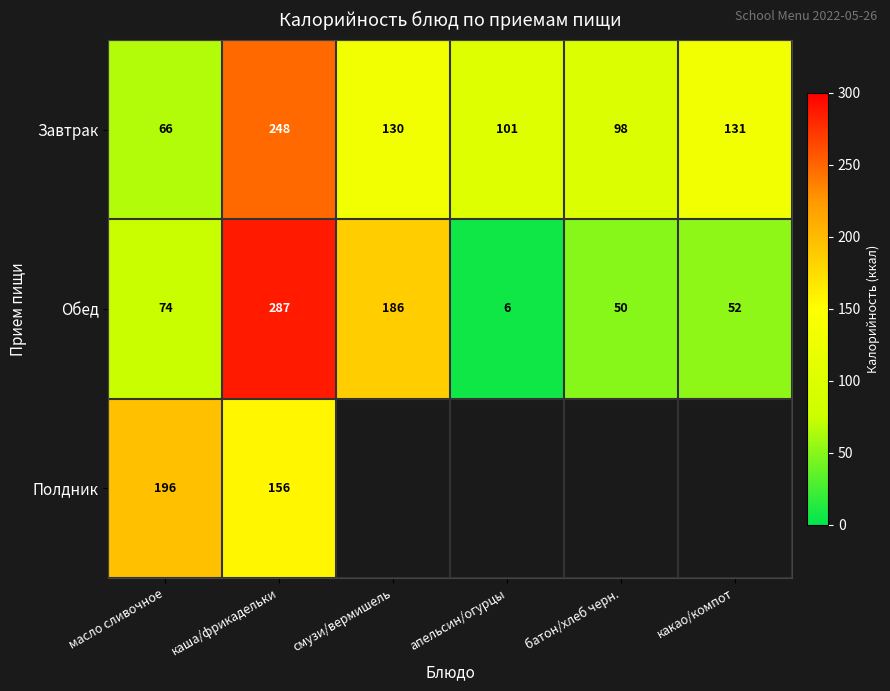

The Завтрак series shows 101 at апельсин/огурцы. True or false?

True